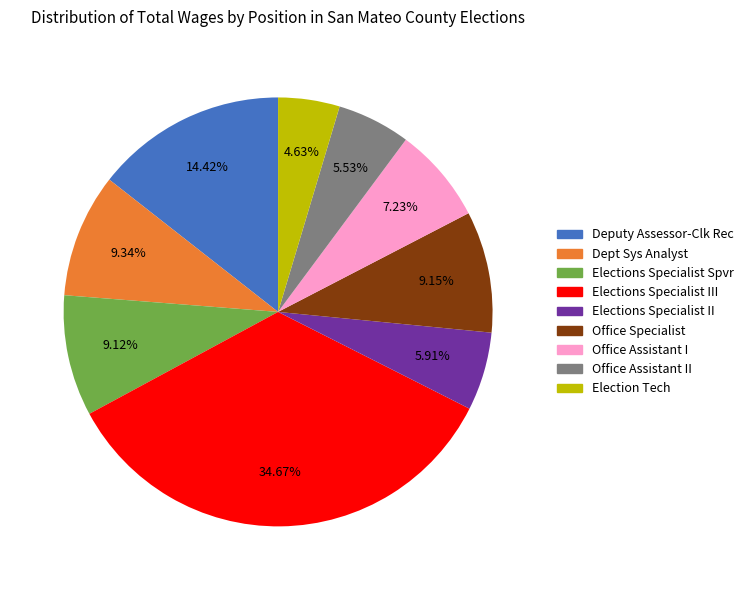

Does Office Assistant II account for over 50% of the chart?

No